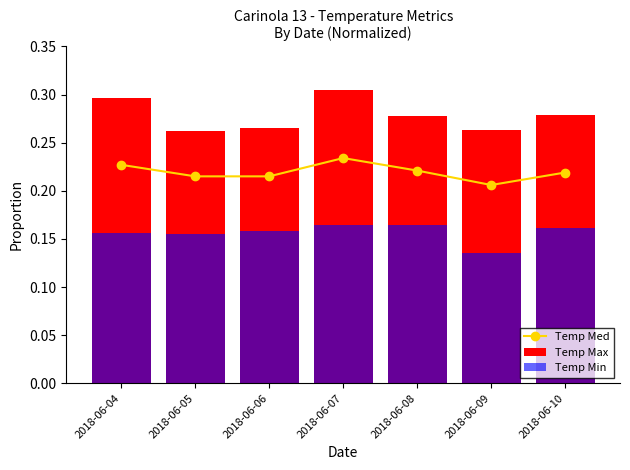

What is the total value across all series at 2018-06-07?

0.7